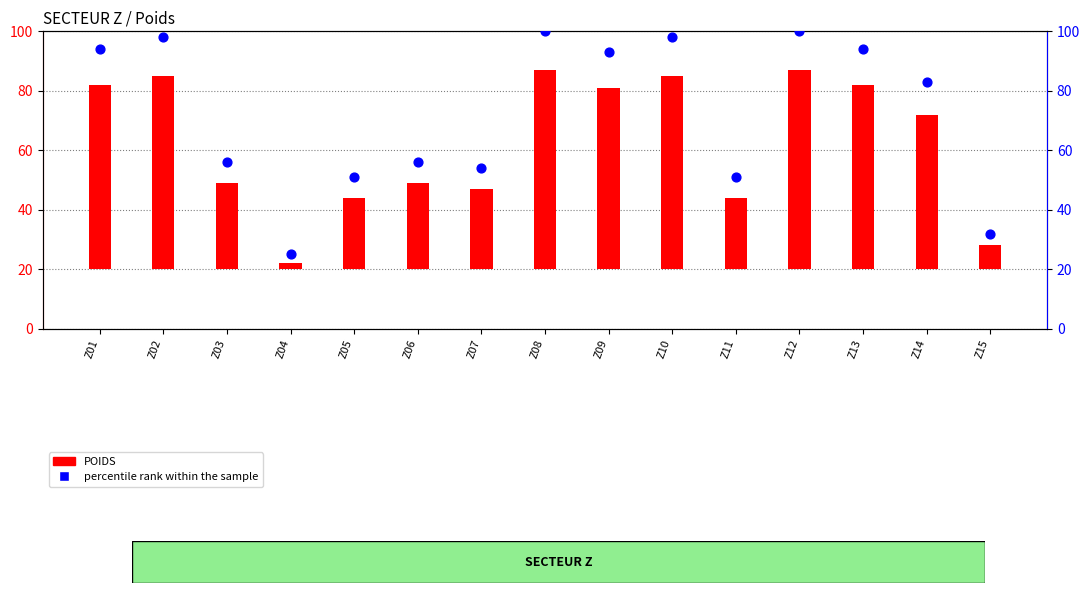

At how many categories does at least one series exceed 68?

8